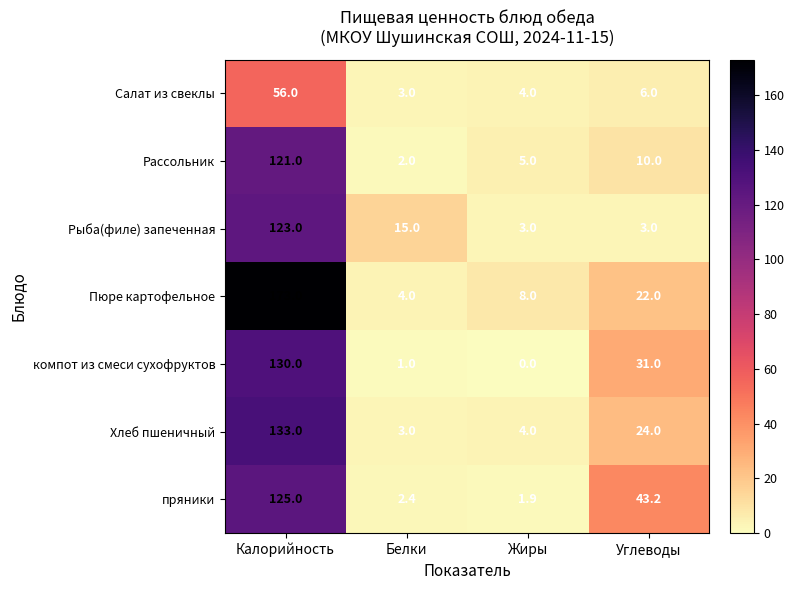

Reading left to right, extract all data points from this chart.

Салат из свеклы: Калорийность=56.0	Белки=3.0	Жиры=4.0	Углеводы=6.0
Рассольник: Калорийность=121.0	Белки=2.0	Жиры=5.0	Углеводы=10.0
Рыба(филе) запеченная: Калорийность=123.0	Белки=15.0	Жиры=3.0	Углеводы=3.0
Пюре картофельное: Калорийность=173.0	Белки=4.0	Жиры=8.0	Углеводы=22.0
компот из смеси сухофруктов: Калорийность=130.0	Белки=1.0	Жиры=0.0	Углеводы=31.0
Хлеб пшеничный: Калорийность=133.0	Белки=3.0	Жиры=4.0	Углеводы=24.0
пряники: Калорийность=125.0	Белки=2.4	Жиры=1.9	Углеводы=43.2